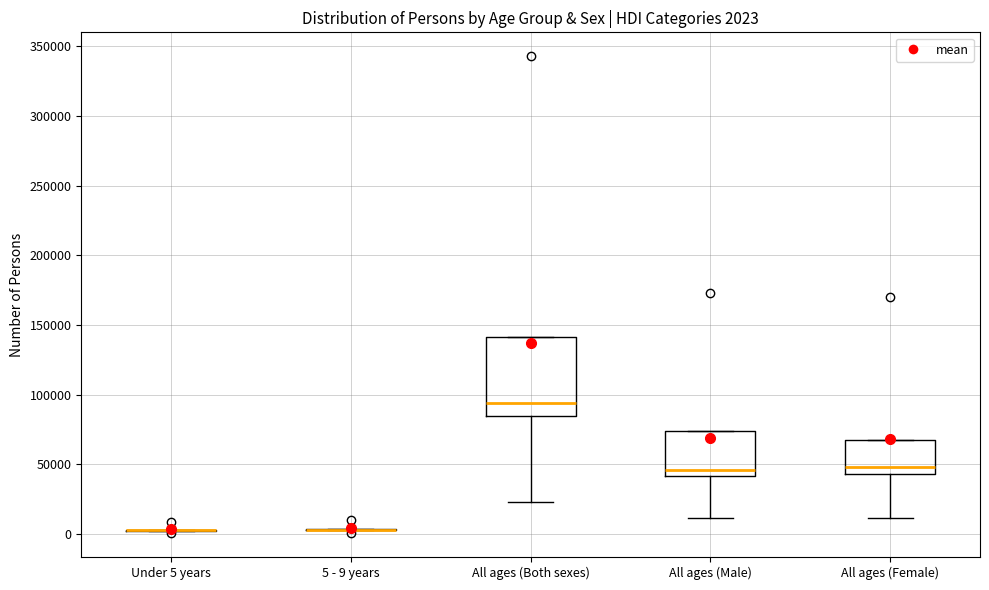

Which box is the tallest, from its lower edge to its upper edge?

All ages (Both sexes)